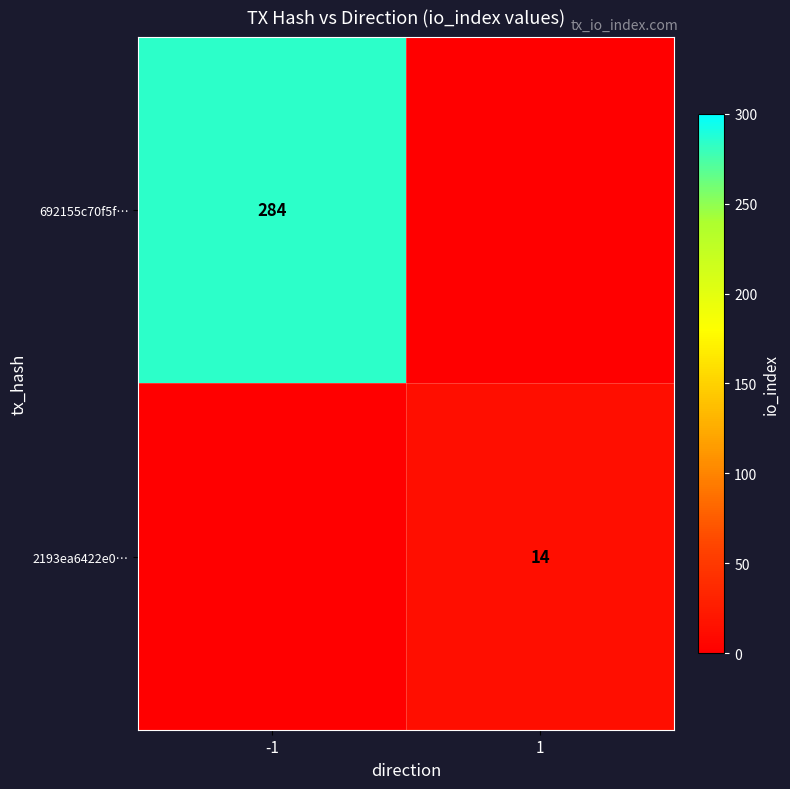

What is the greatest value displayed?

284